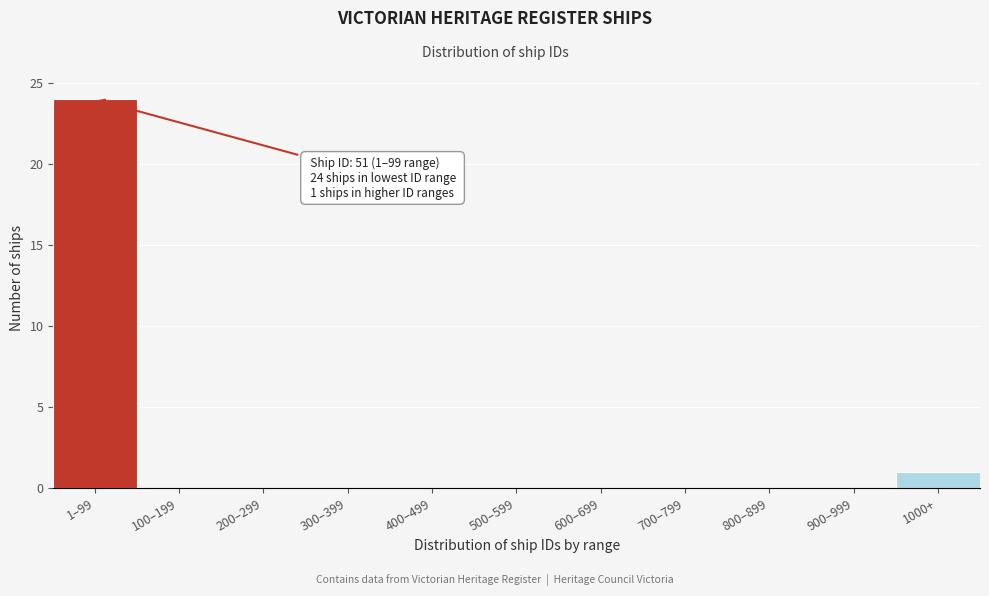

Reading left to right, extract all data points from this chart.

1–99=24	100–199=0	200–299=0	300–399=0	400–499=0	500–599=0	600–699=0	700–799=0	800–899=0	900–999=0	1000+=1